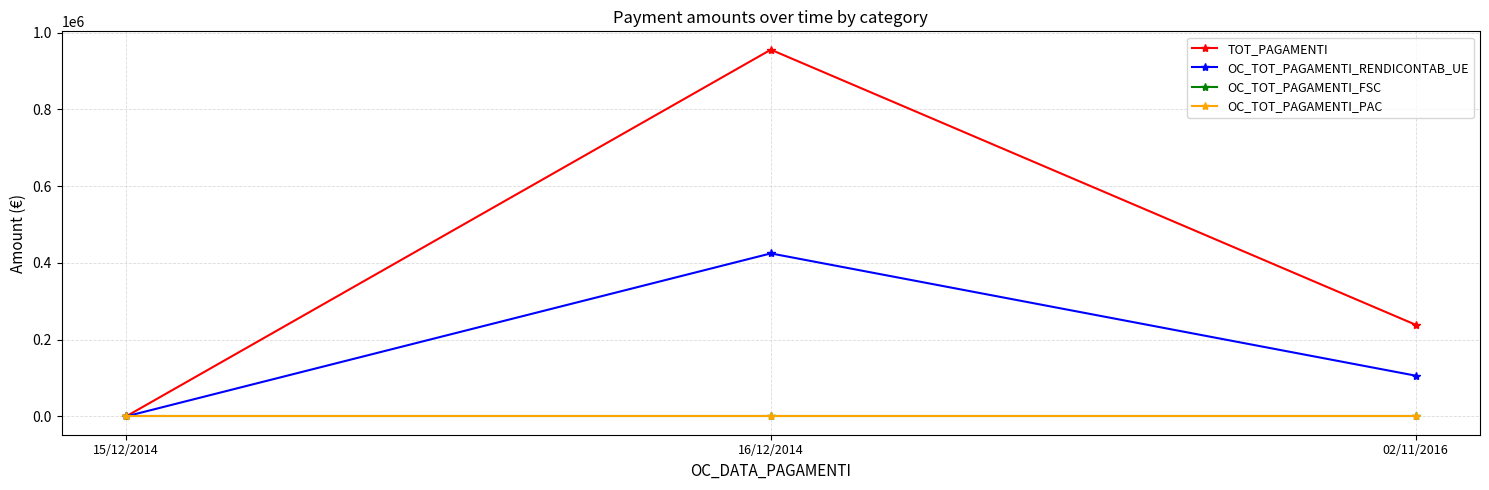

List the labels in order of TOT_PAGAMENTI value, largest first.

16/12/2014, 02/11/2016, 15/12/2014